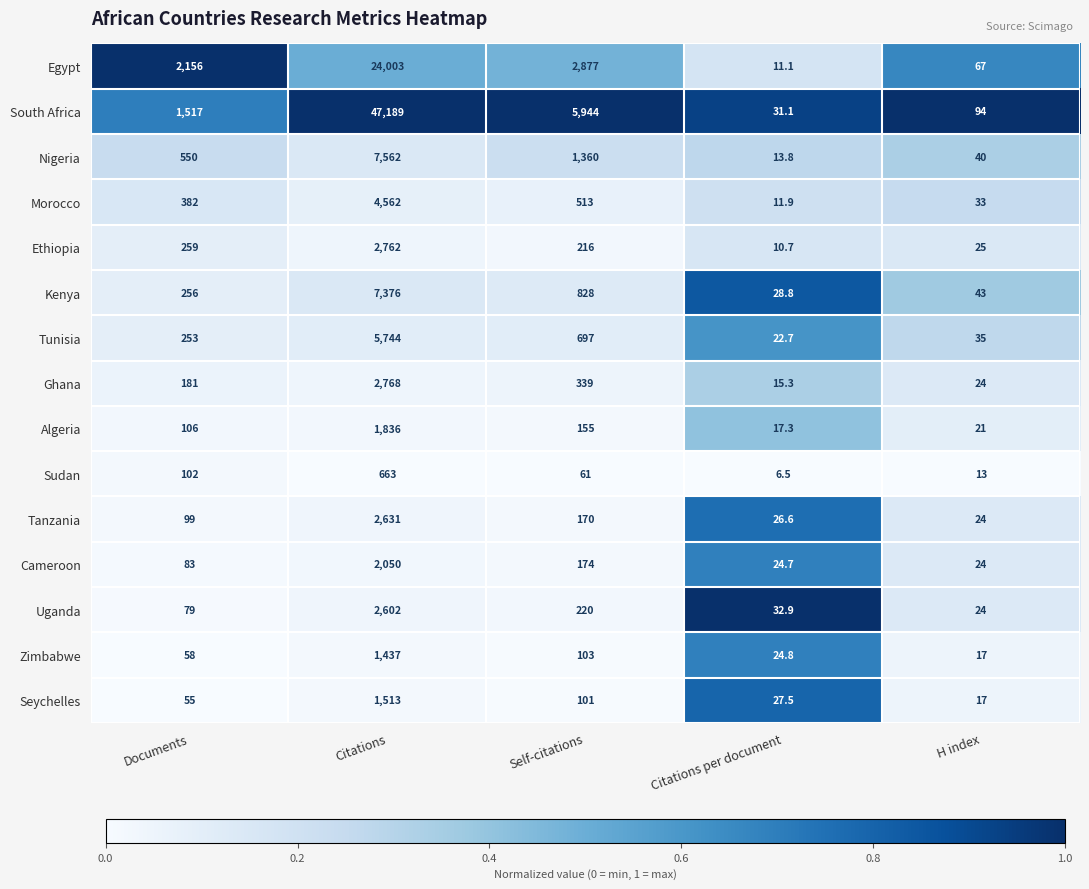

True or false: Nigeria has a value of 2195.9 at Self-citations.

False